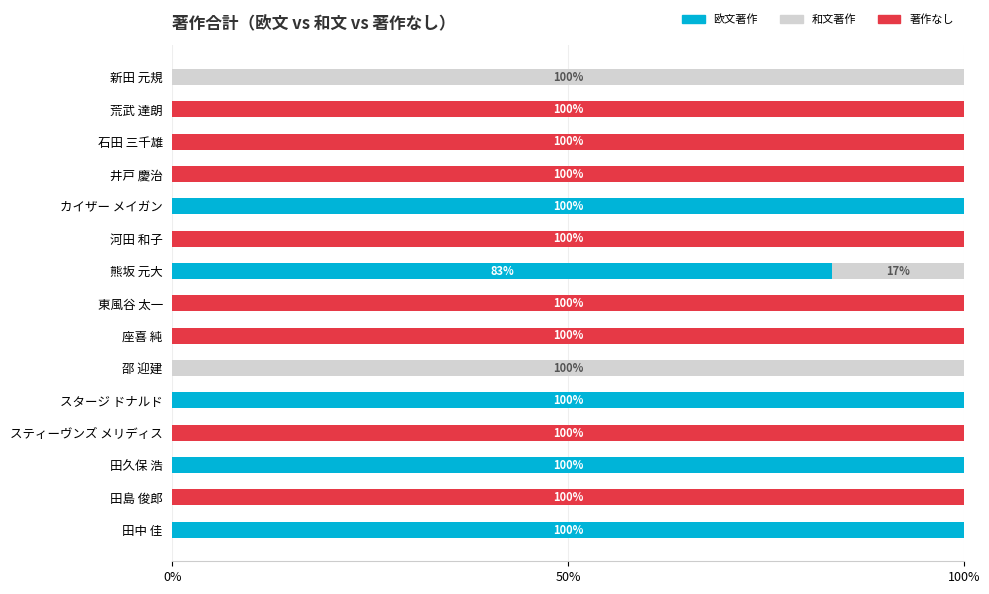

The 欧文著作 series shows 0.0 at 邵 迎建. True or false?

True